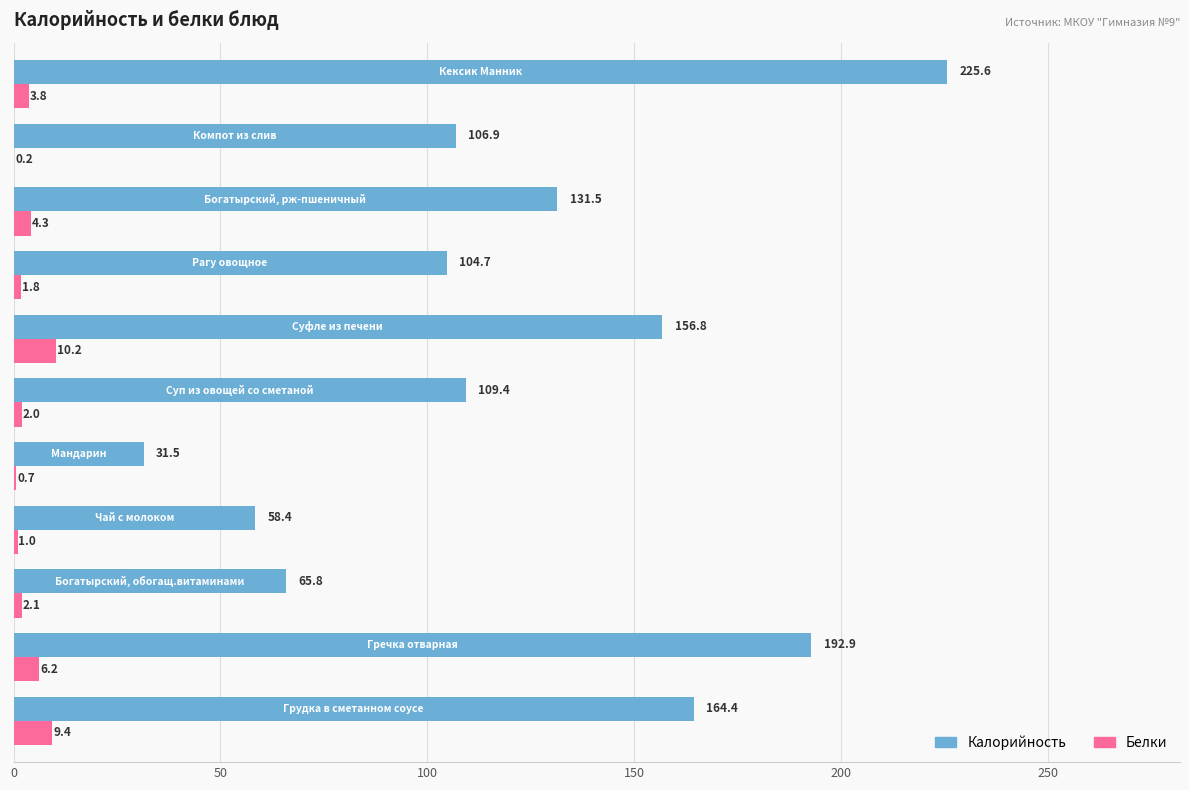

What is the maximum value for Белки?

10.2